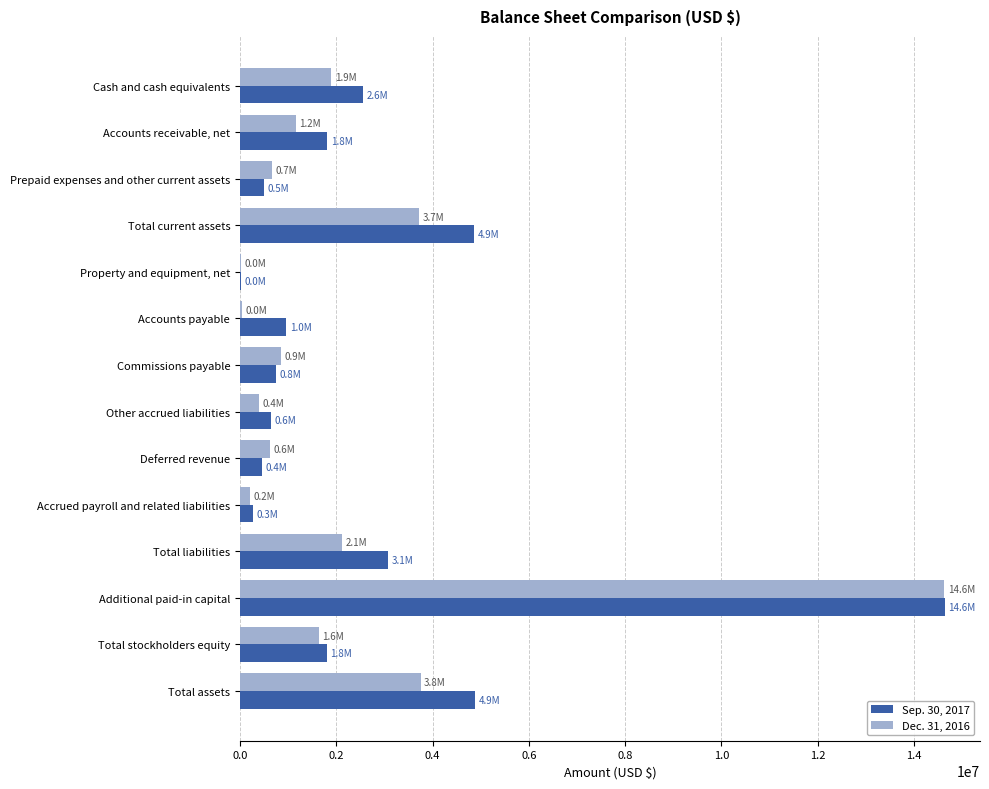

At which category is the sum across all series the highest?

Additional paid-in capital